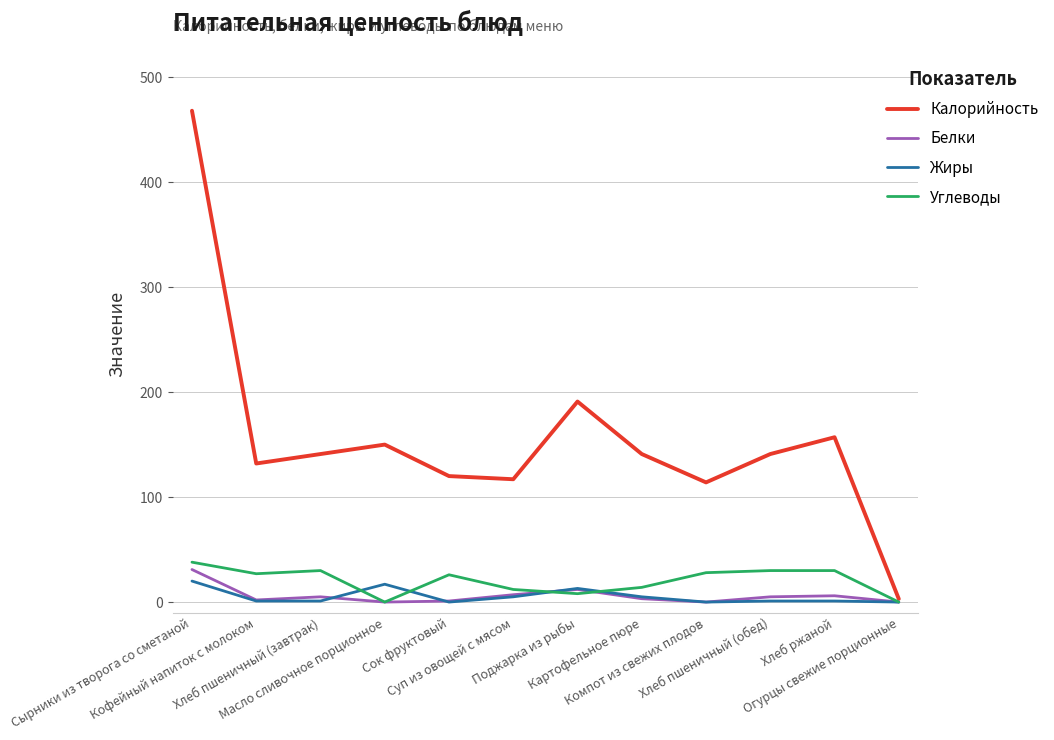

Which series has the widest spread of values?

Калорийность